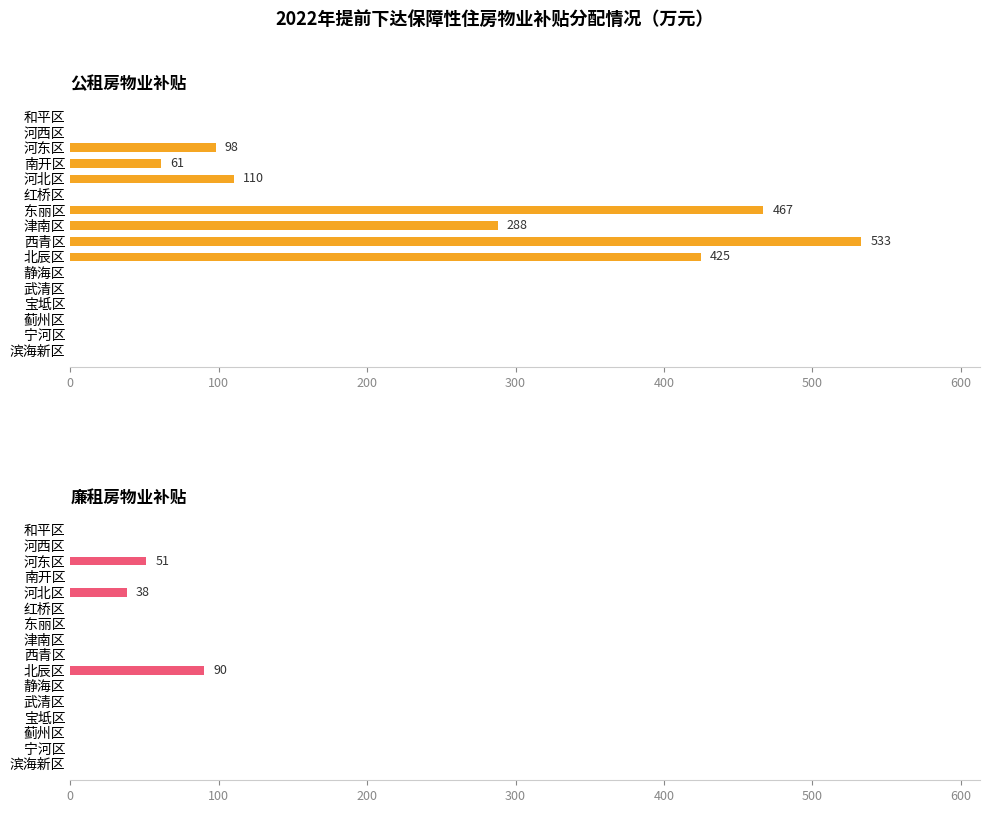

What is the difference between the 公租房物业补贴 values at 河北区 and 河西区?

110